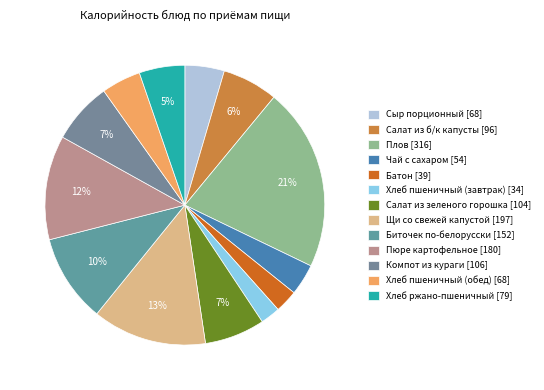

Combined, do Батон and Чай с сахаром account for over 50%?

No